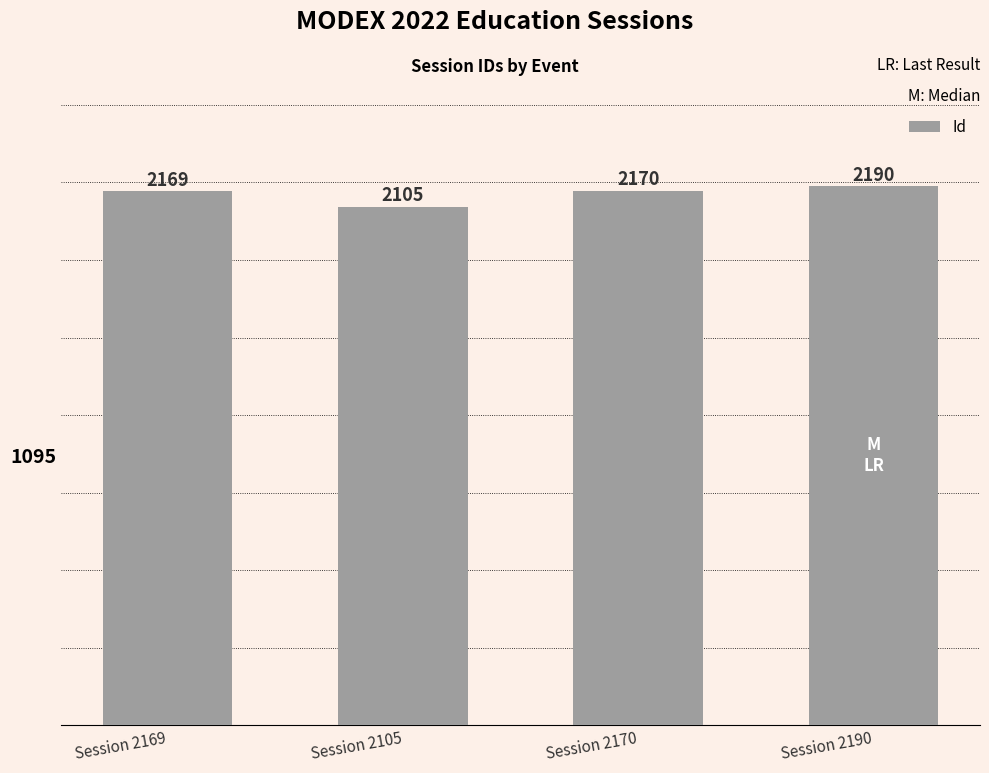

What is the sum of all values?

8634